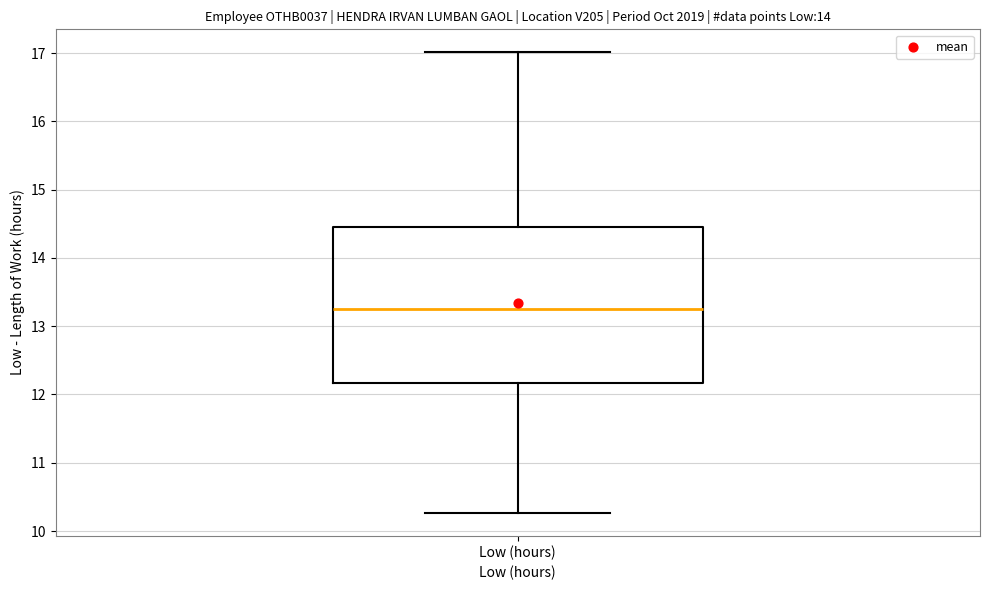

Read this box plot against the y-axis: the position of the median line, the range covered by the box, and the ends of both whiskers. The values are not printed on the chart, so give them approximately, as read against the axis.

median 13.3, box 12.2 to 14.5, whiskers 10.3 to 17.0